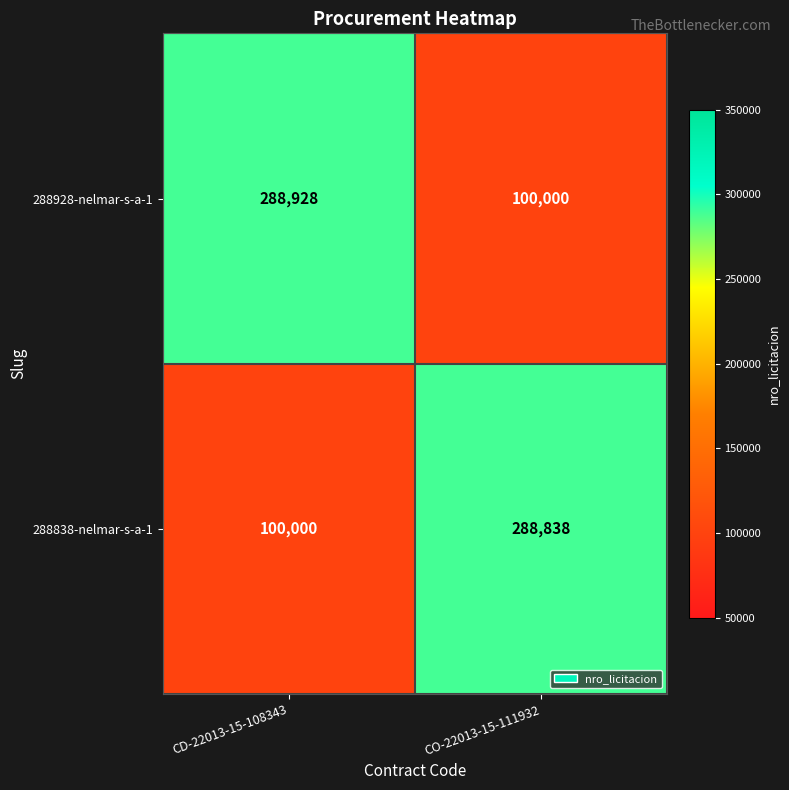

What is the greatest value displayed?

288928